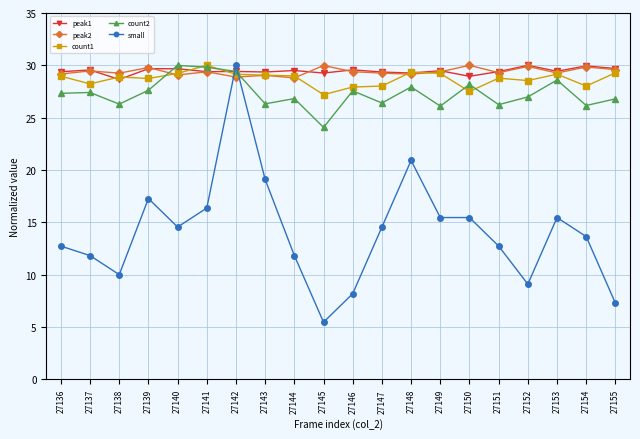

How many lines are shown in the chart?

5